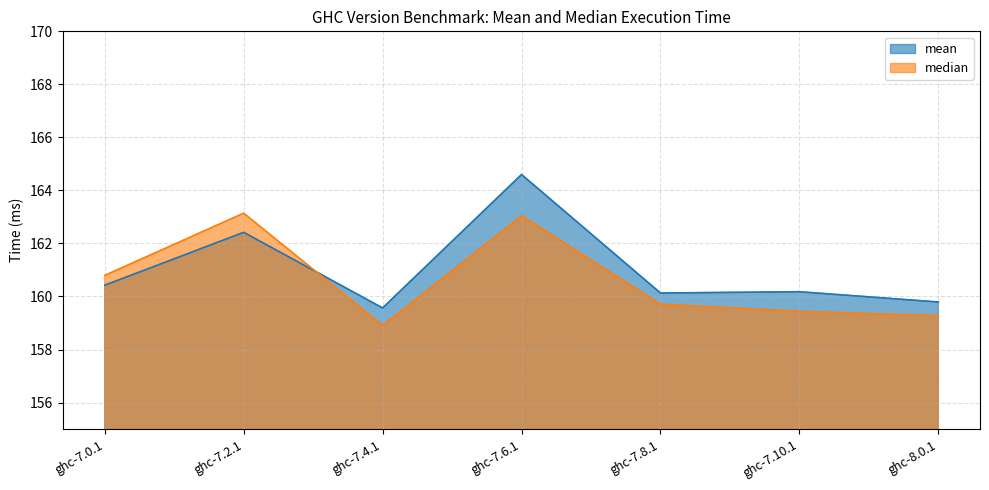

Reading left to right, extract all data points from this chart.

mean: 160.4	162.4	159.6	164.6	160.1	160.2	159.8
median: 160.8	163.1	158.9	163.0	159.7	159.4	159.3